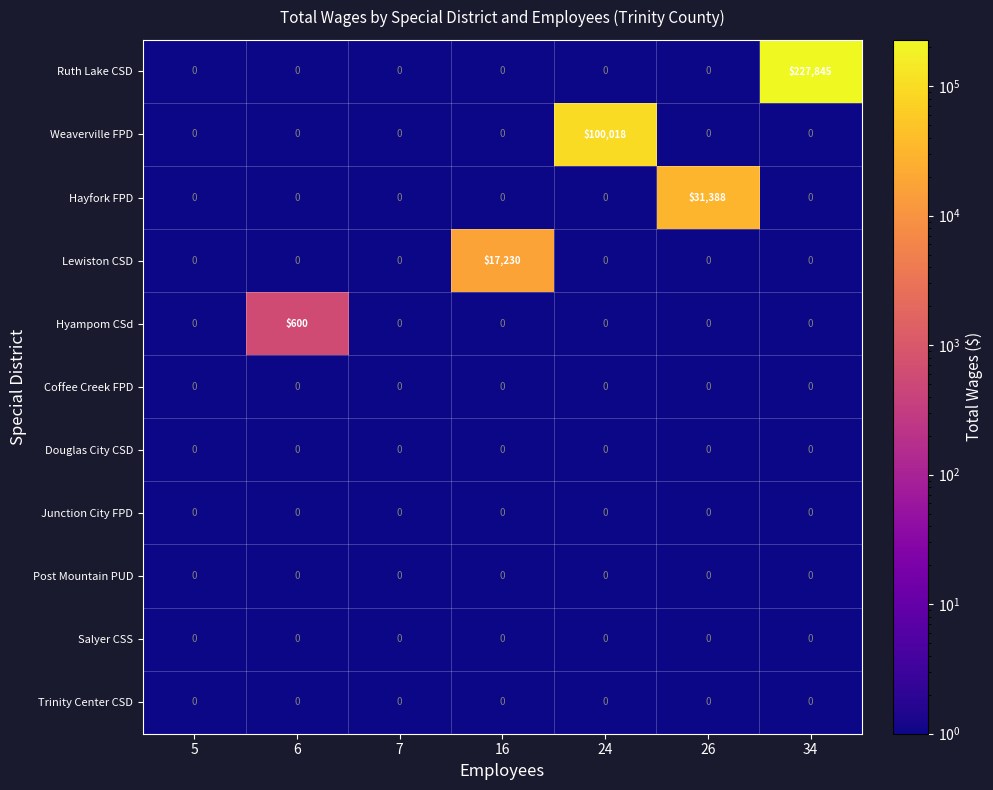

Which series has the largest total across all categories?

Ruth Lake CSD